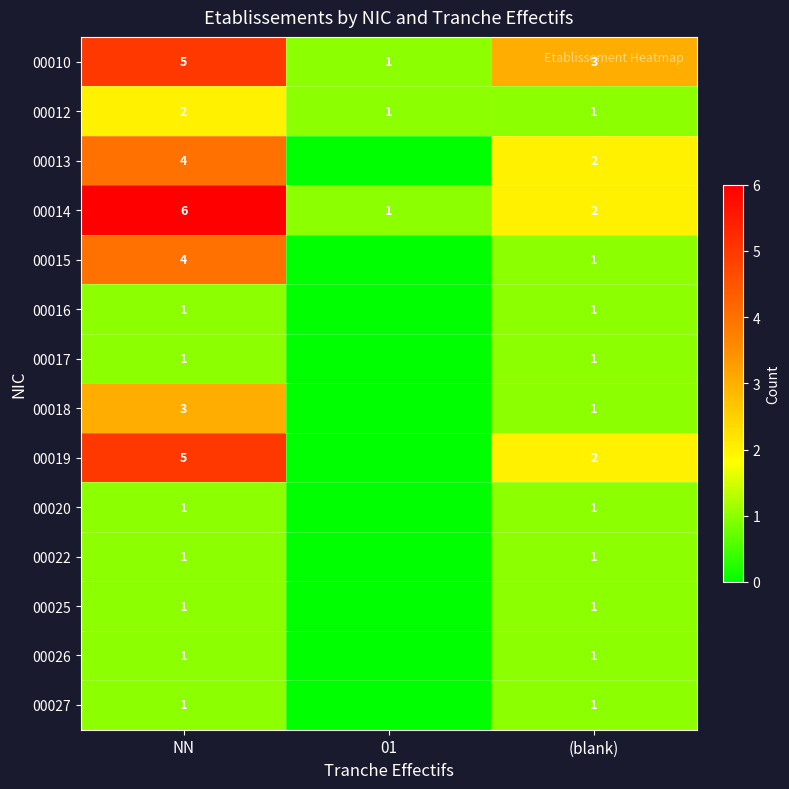

True or false: 00014 has a value of 6 at NN.

True